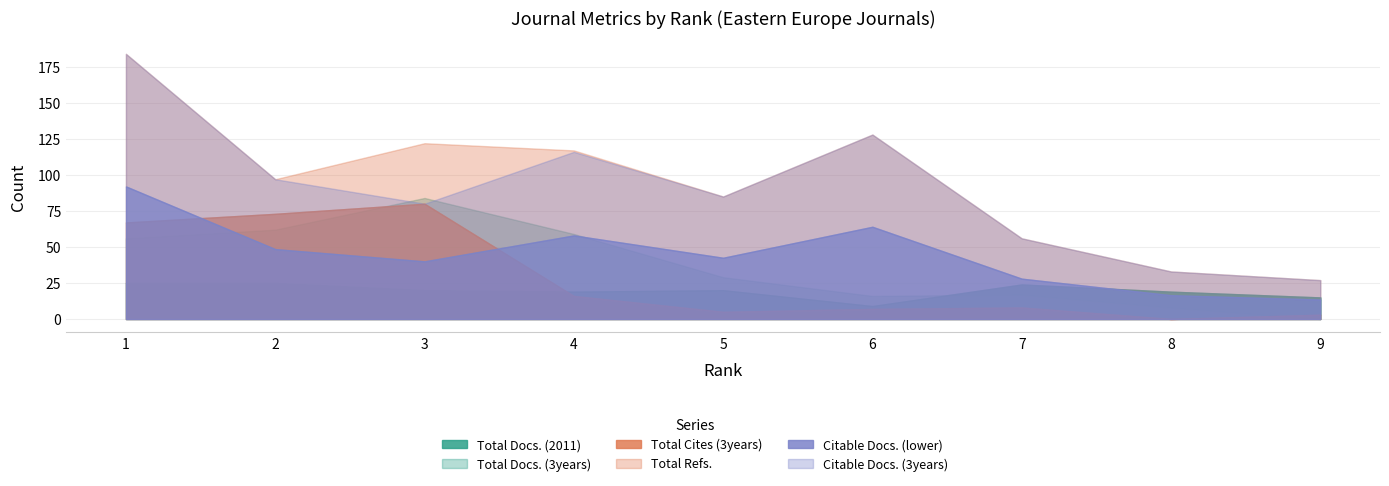

How many interior local peaks does the Total Docs. (2011) series have?

2